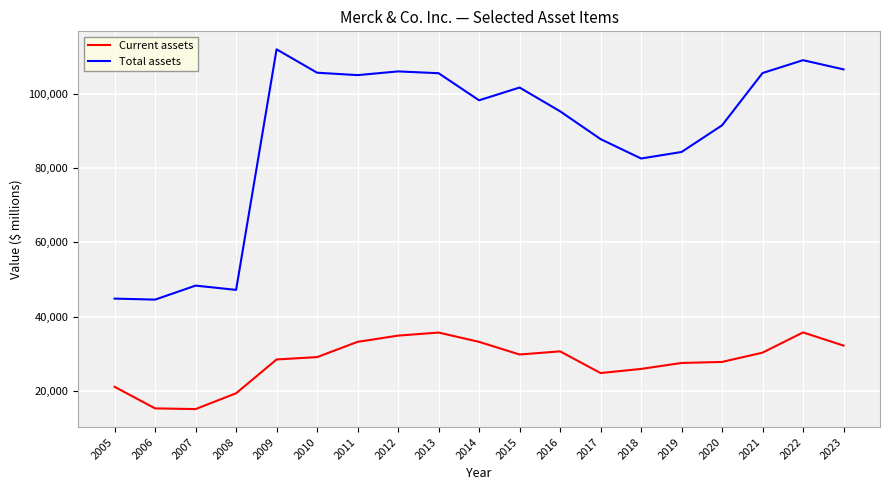

Which series has the widest spread of values?

Total assets